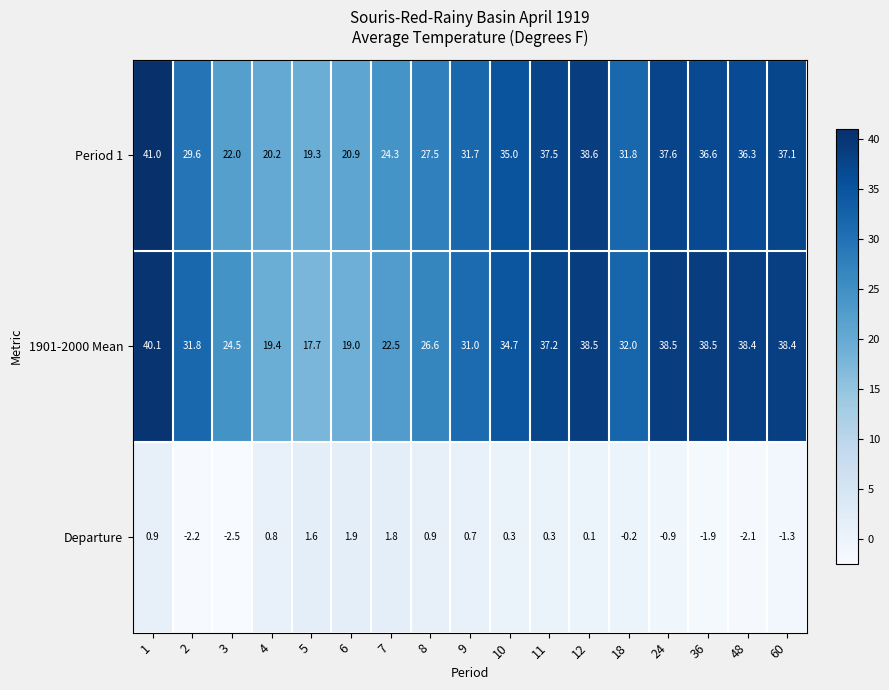

At which category does the chart reach its minimum across all series?

3